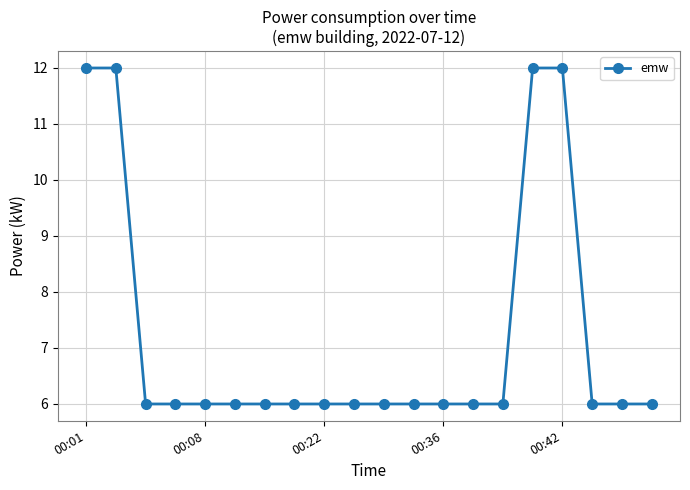

What is the value of the 7th point from the left?

6